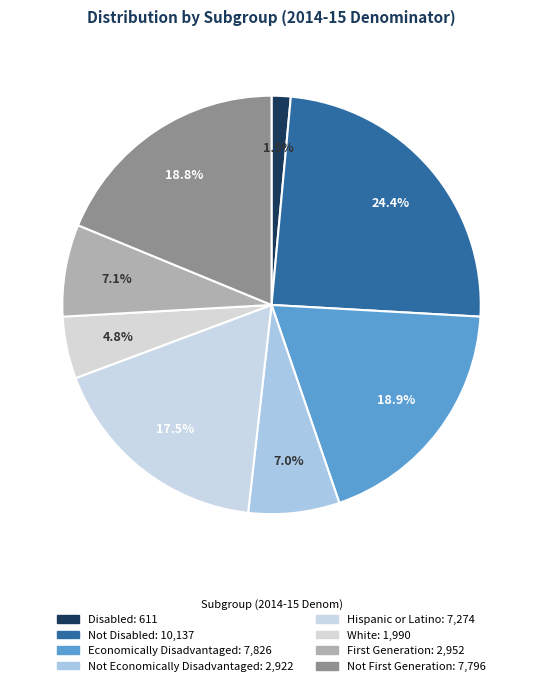

How many segments does this pie chart have?

8